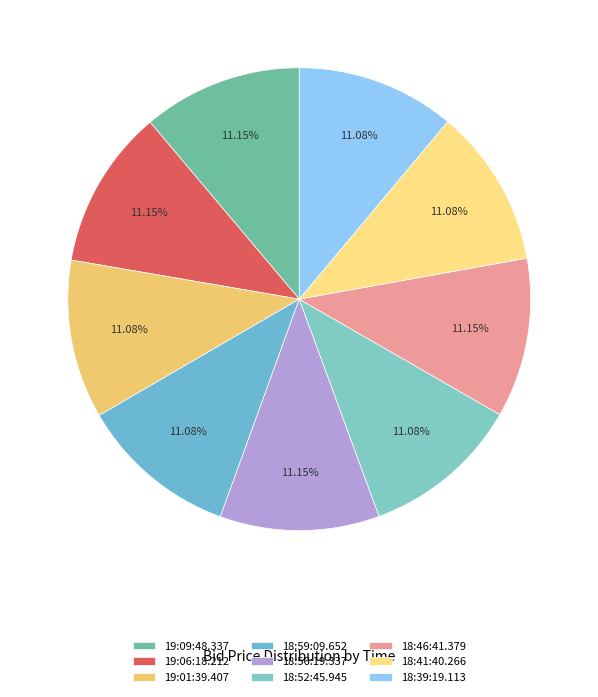

Which category has the smallest portion of the pie?

19:01:39.407